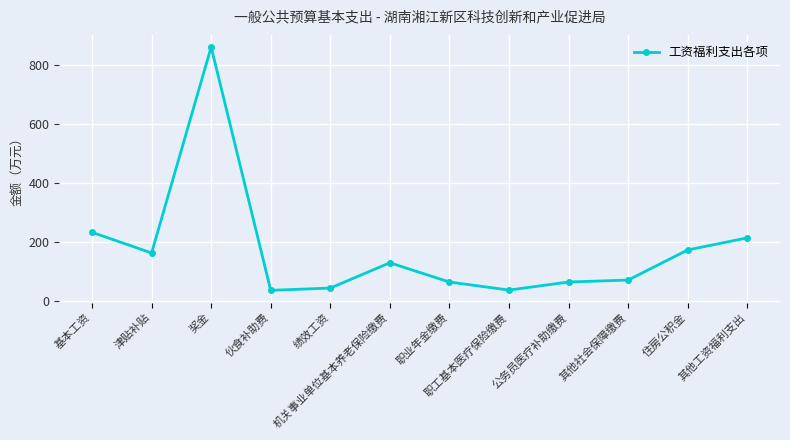

How many lines are shown in the chart?

1